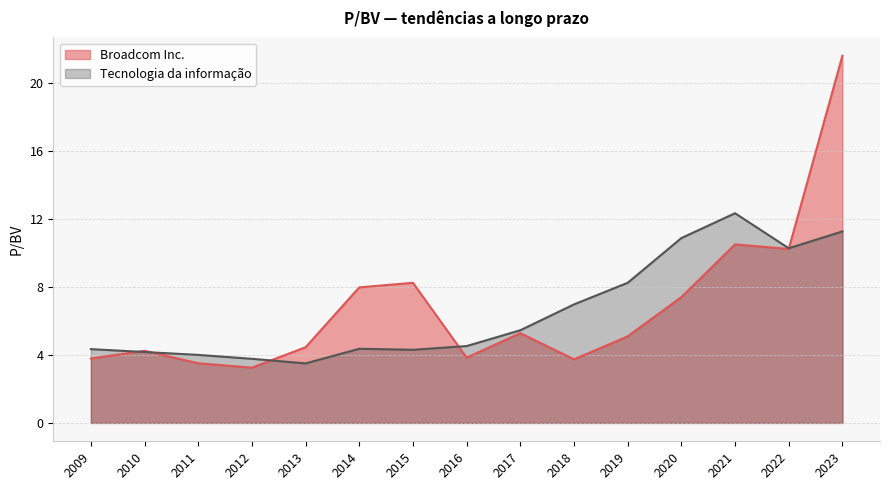

What is the difference between the second highest and minimum values in the Broadcom Inc. series?

7.2